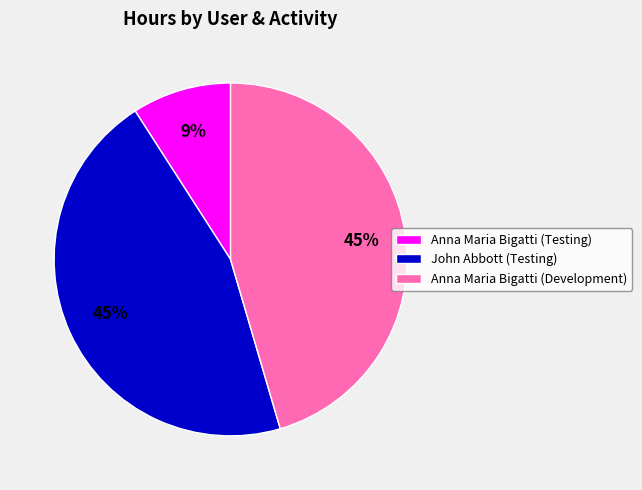

Does John Abbott (Testing) account for over 50% of the chart?

No